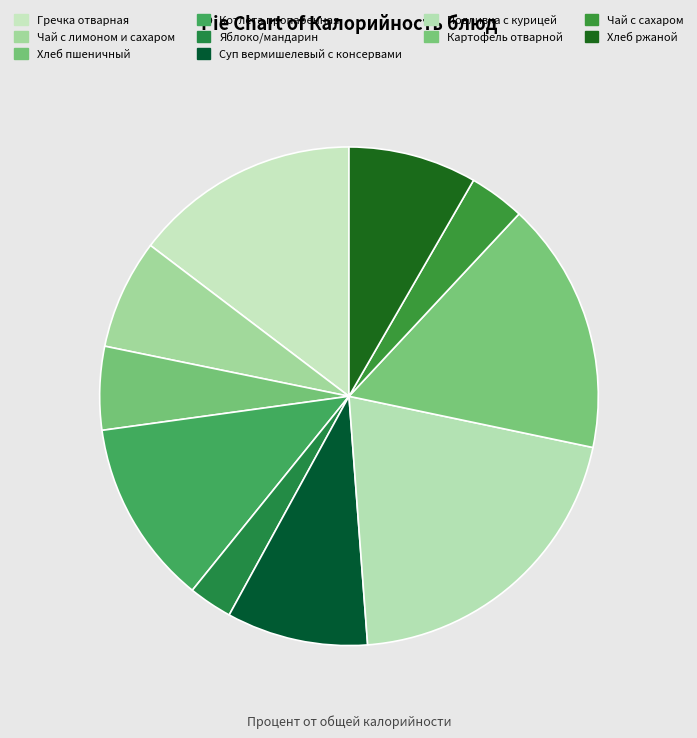

Is it true that Чай с лимоном и сахаром is 7% of the pie?

True